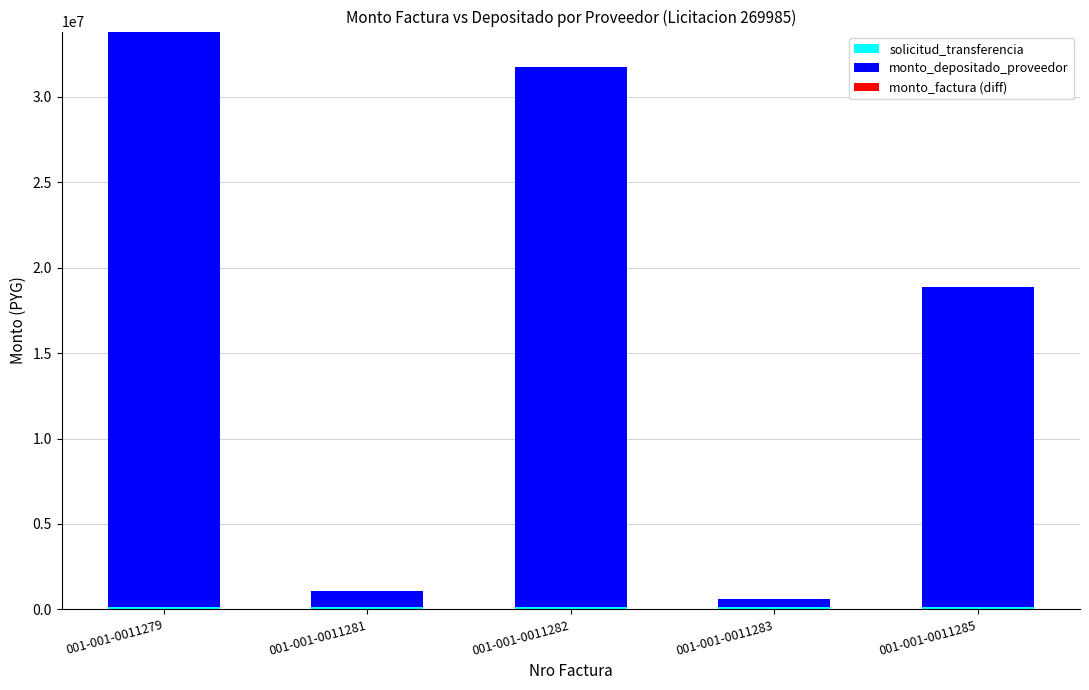

At which category is the sum across all series the highest?

001-001-0011279